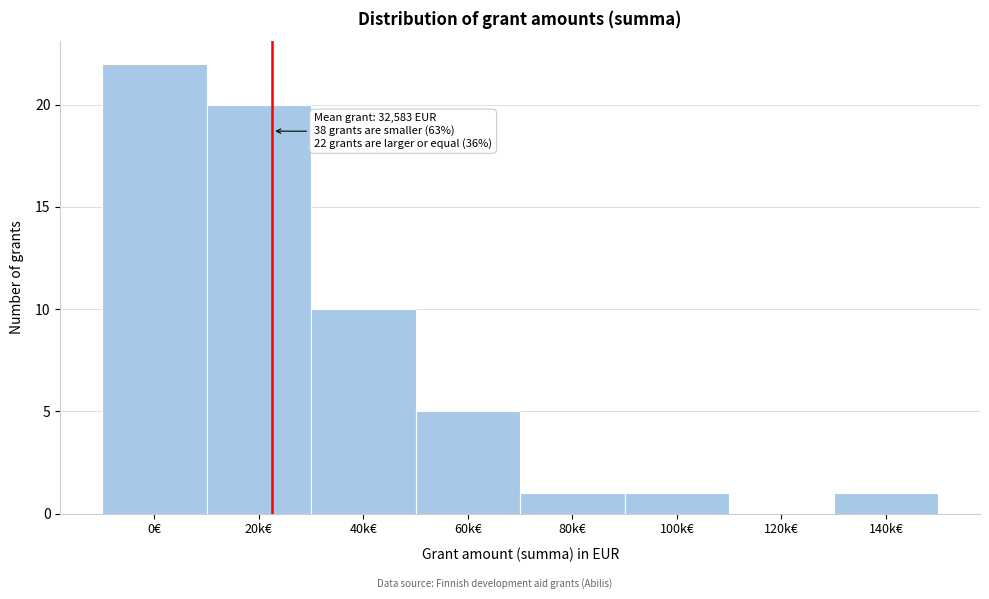

Reading left to right, extract all data points from this chart.

0€=22	20k€=20	40k€=10	60k€=5	80k€=1	100k€=1	120k€=0	140k€=1